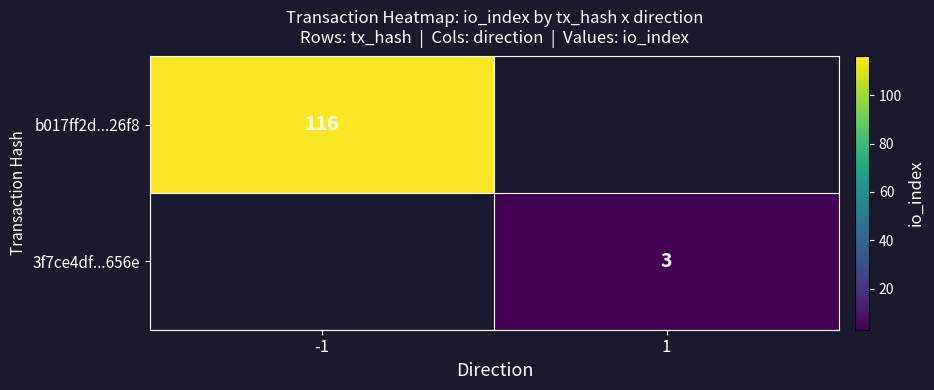

What is the maximum value shown in the chart?

116.0